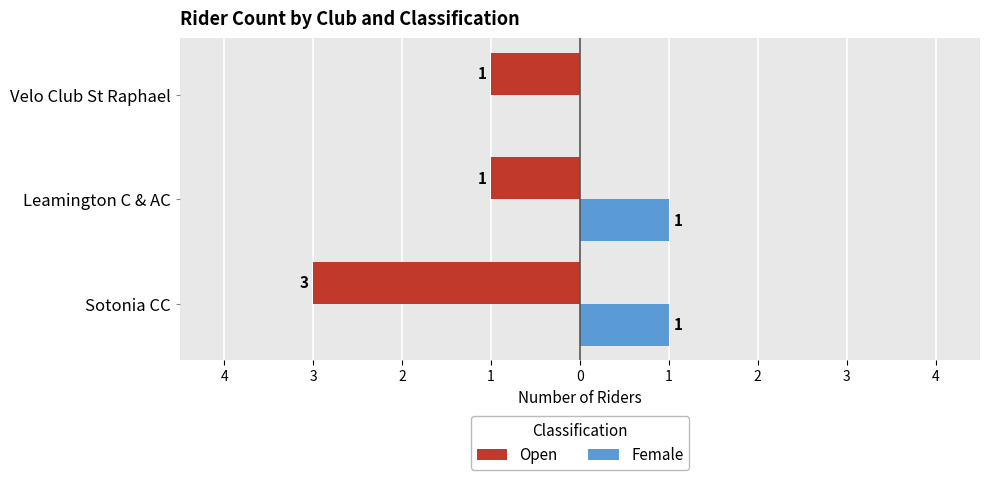

Count the number of categories in the chart.

3